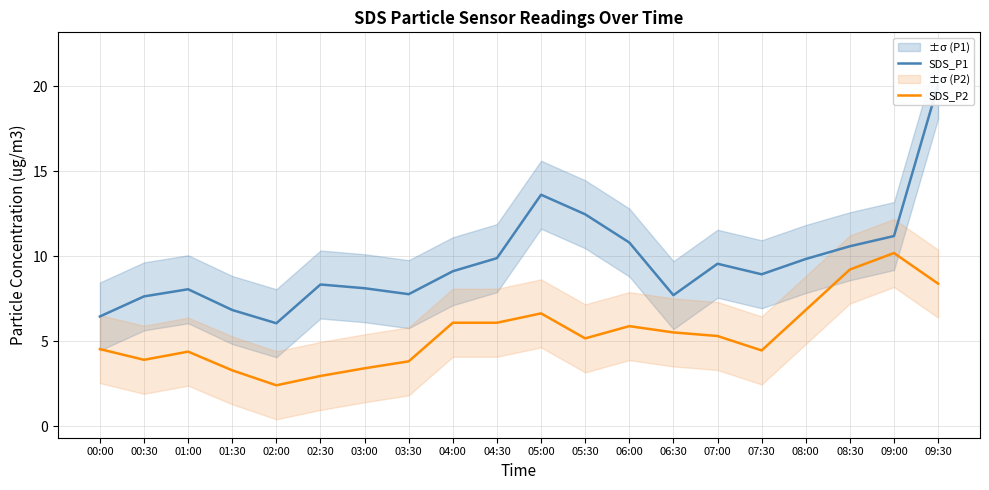

The SDS_P2 series shows 6.8 at 08:00. True or false?

True